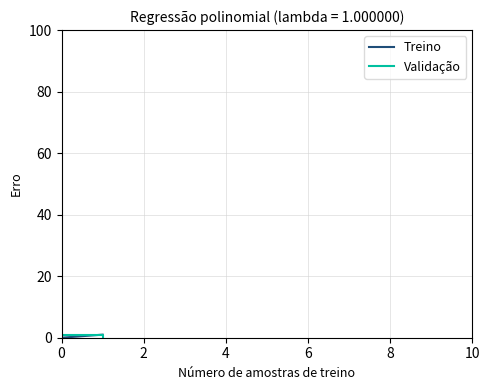

Reading right to left, extract all data points from this chart.

Treino: 1	1	1	0	0	0
Validação: 0	1	1	1	0	0